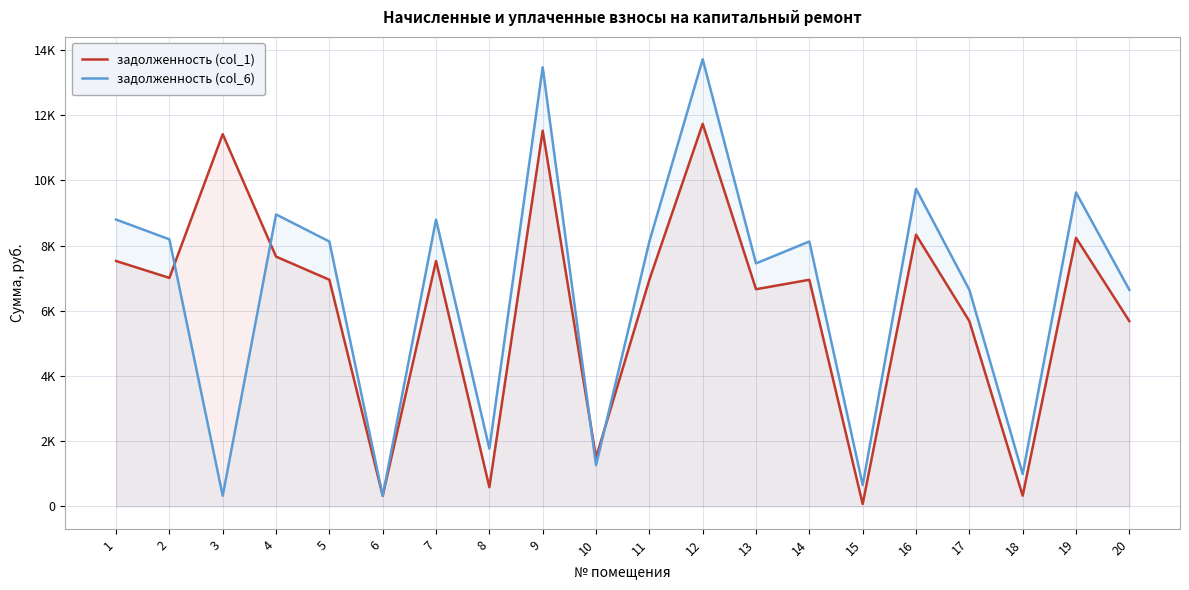

Does the chart display data point markers on the line(s)?

No